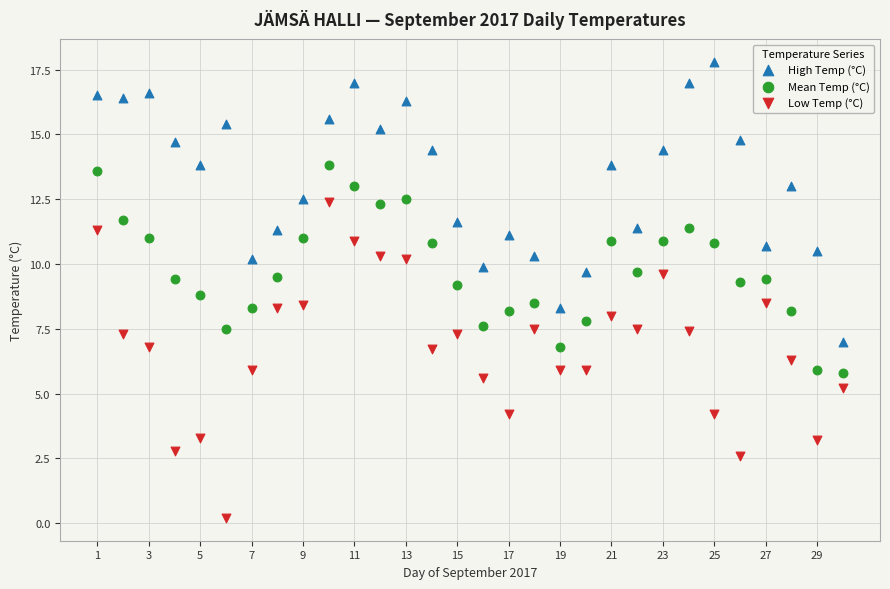

Across all data points, what is the range of X values (max minus min)?

29.0